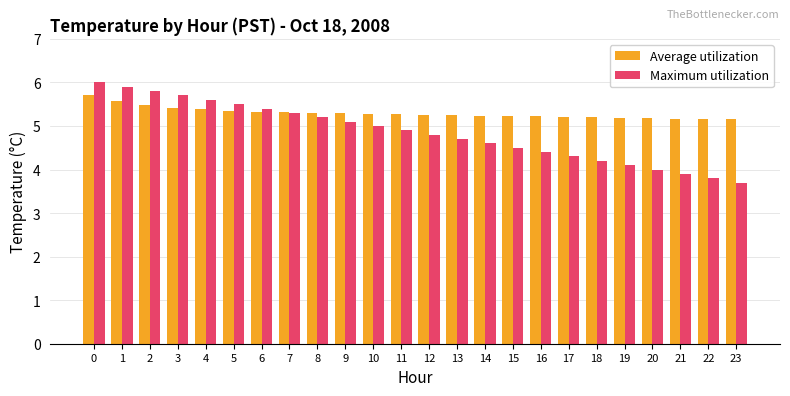

Between 2 and 14, which series saw the biggest shift?

Maximum utilization